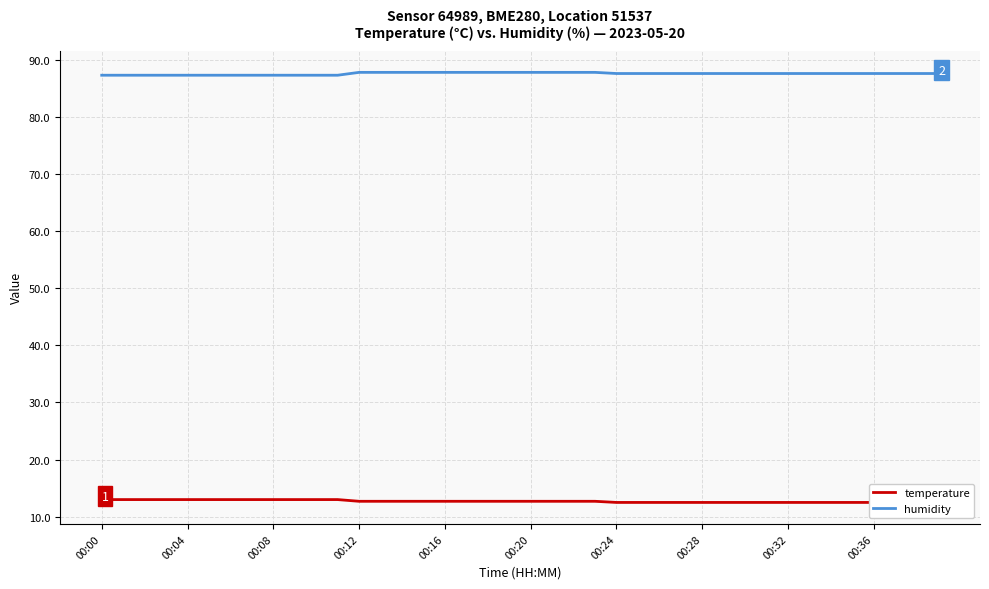

Which category has the lowest value in the humidity series?

00:00